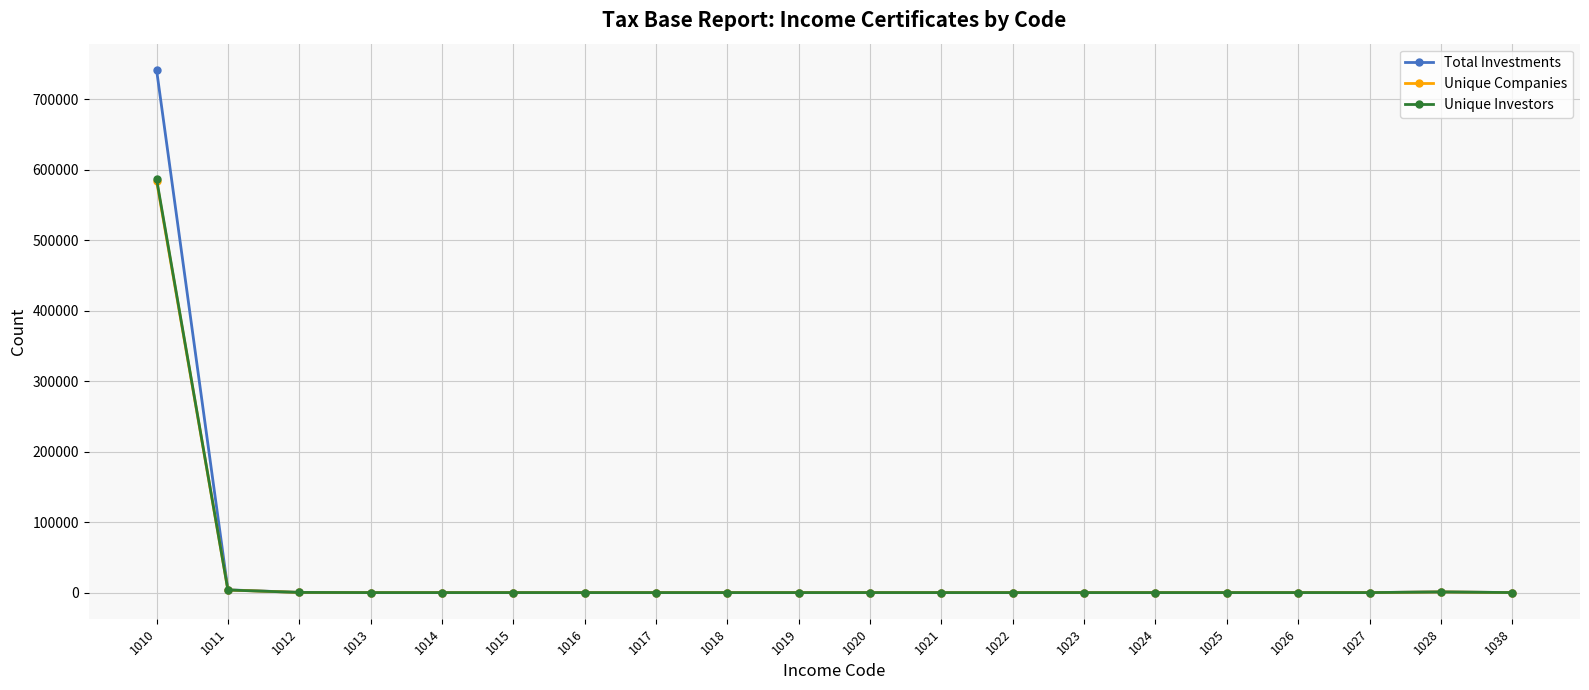

True or false: Unique Companies has more than 0 interior local peaks.

True